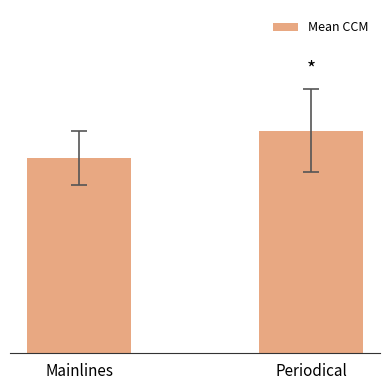

What is the minimum value shown in the chart?

182.1